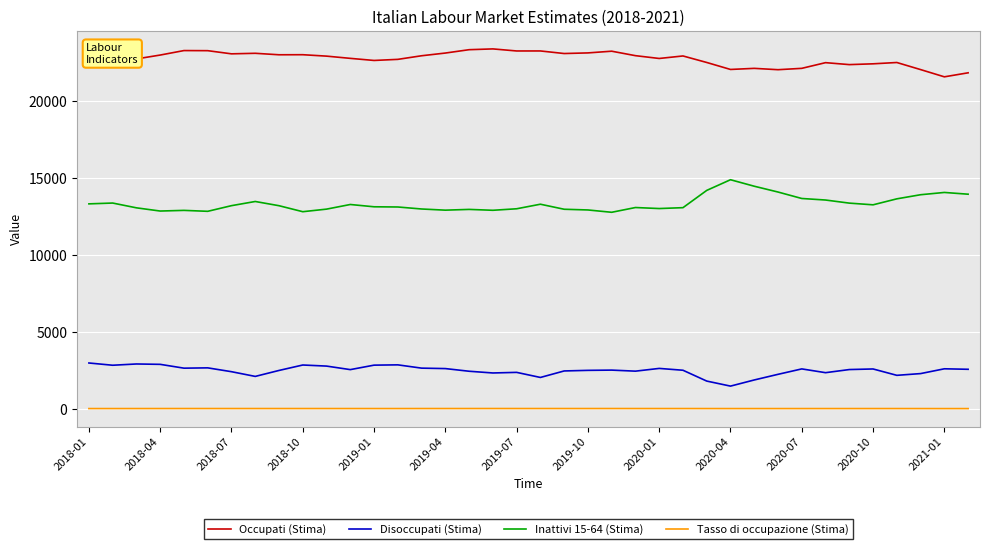

True or false: Tasso di occupazione (Stima) and Inattivi 15-64 (Stima) cross at least once.

False